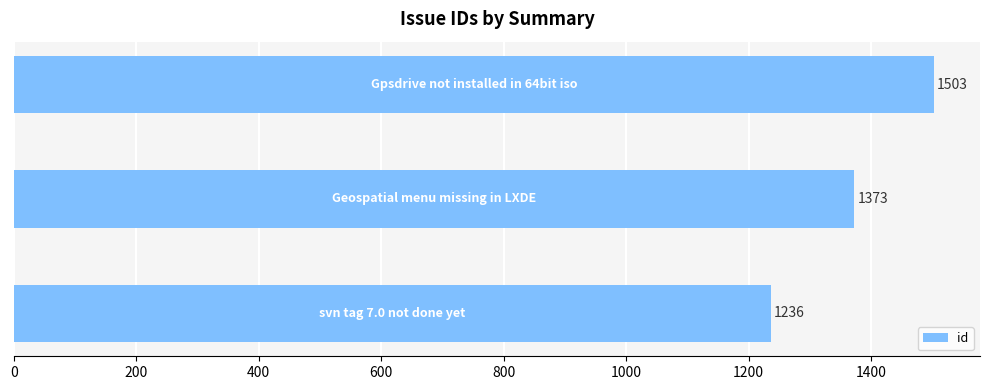

What is the smallest value displayed?

1236